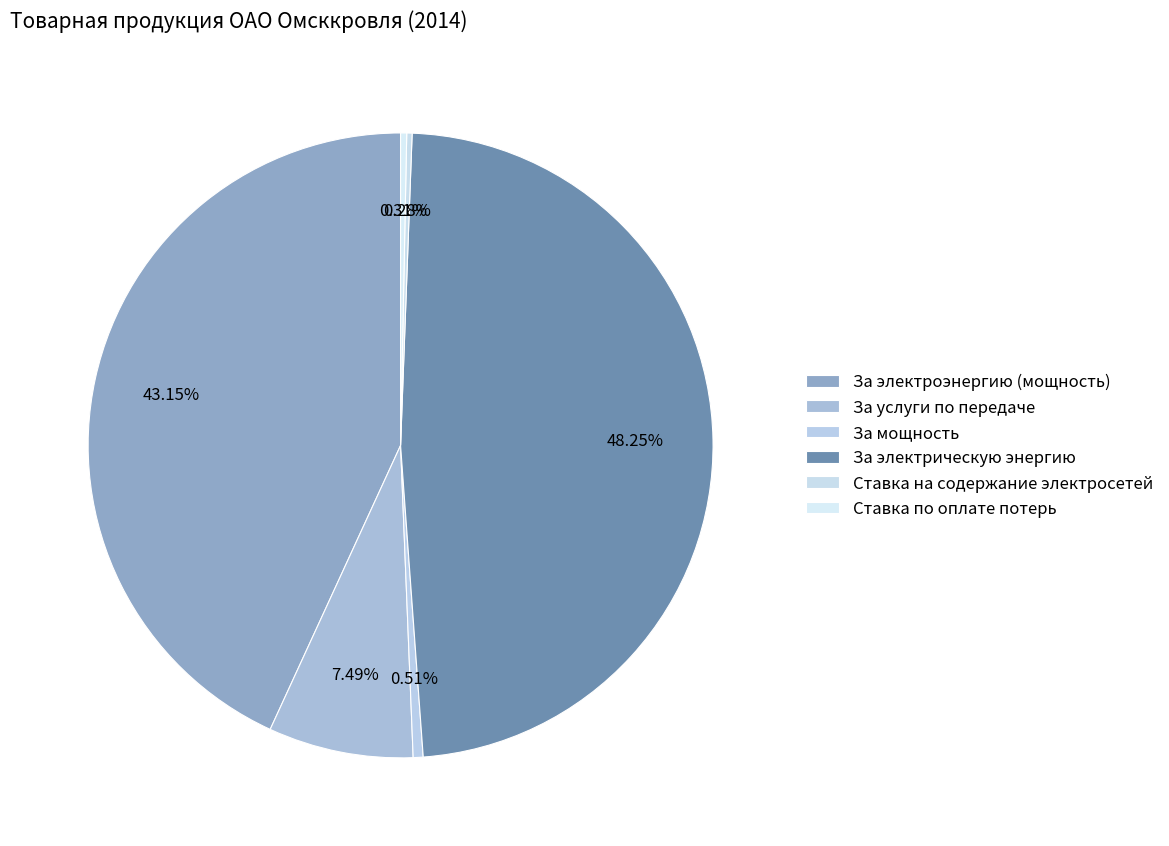

What percentage is the За услуги по передаче slice, to the nearest percent?

7%